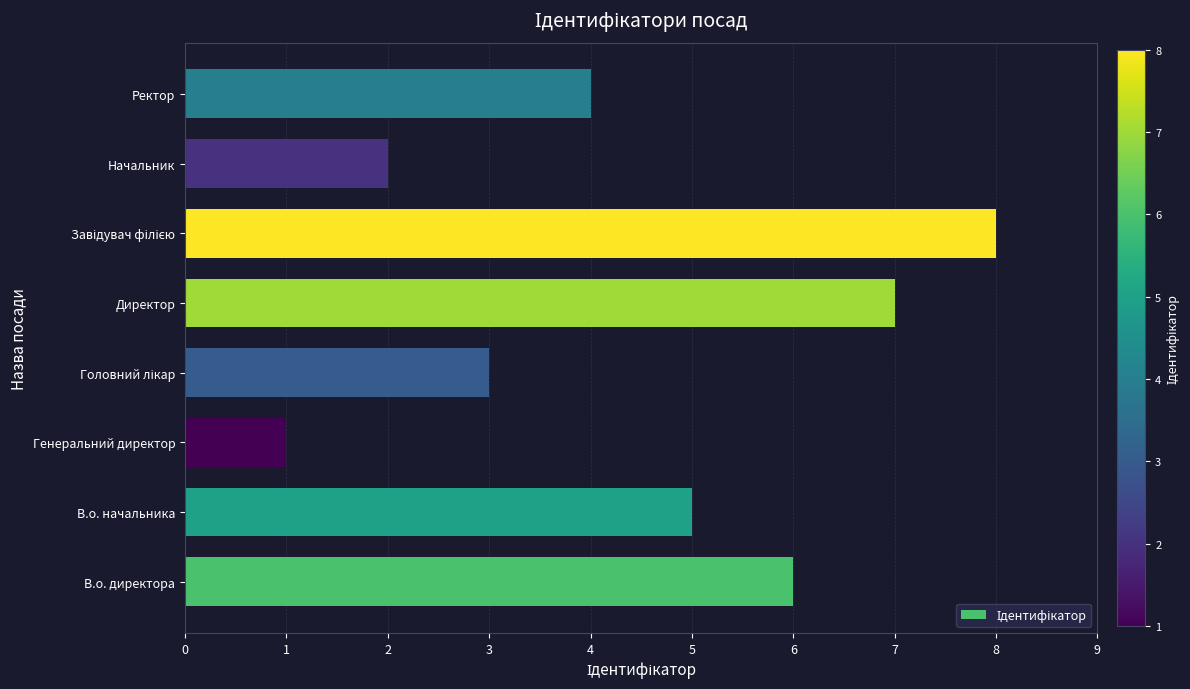

What is the sum of all values?

36